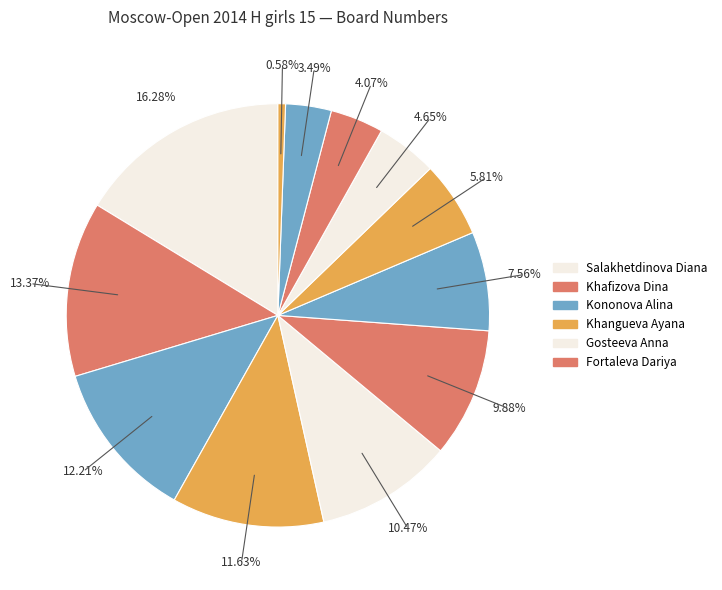

How many slices are in this pie chart?

12